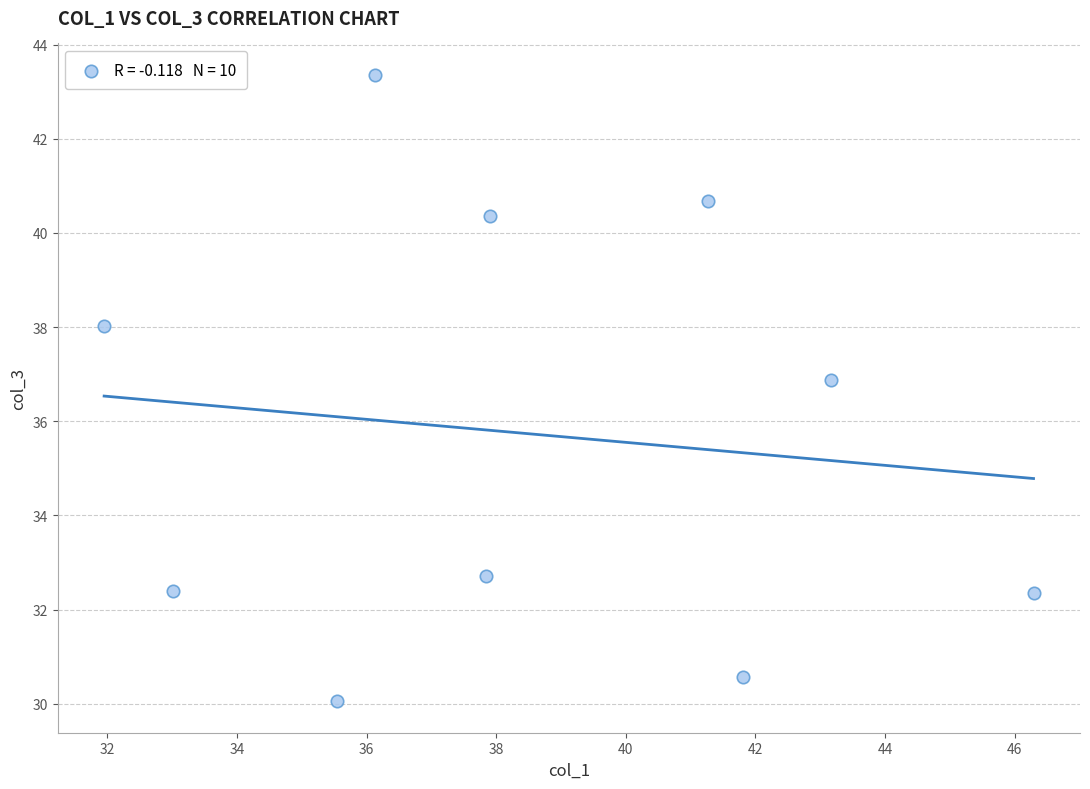

What is the average Y value?

35.7